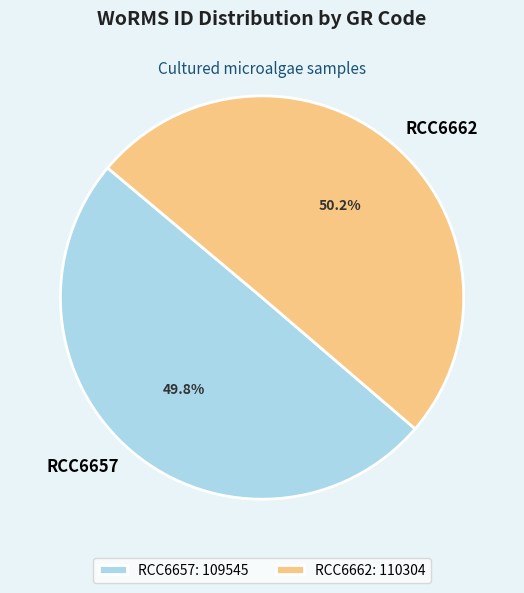

What is the ratio of the value at RCC6662 to the value at RCC6657?

1.0